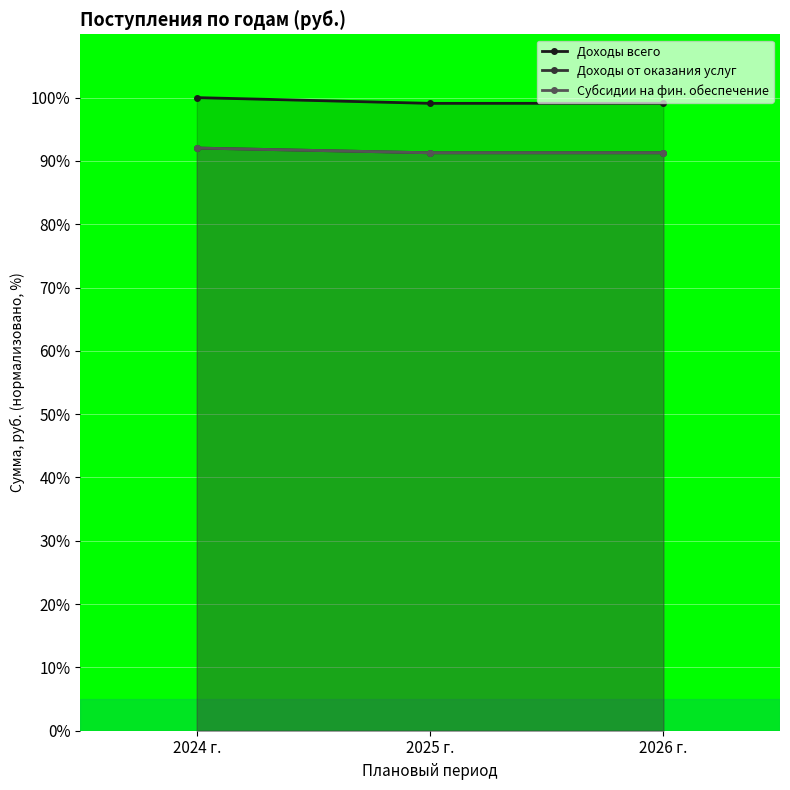

Reading left to right, list all the values displayed in this chart.

Доходы всего: 100.0	99.1	99.1
Доходы от оказания услуг: 92.0	91.3	91.3
Субсидии на фин. обеспечение: 92.0	91.3	91.3